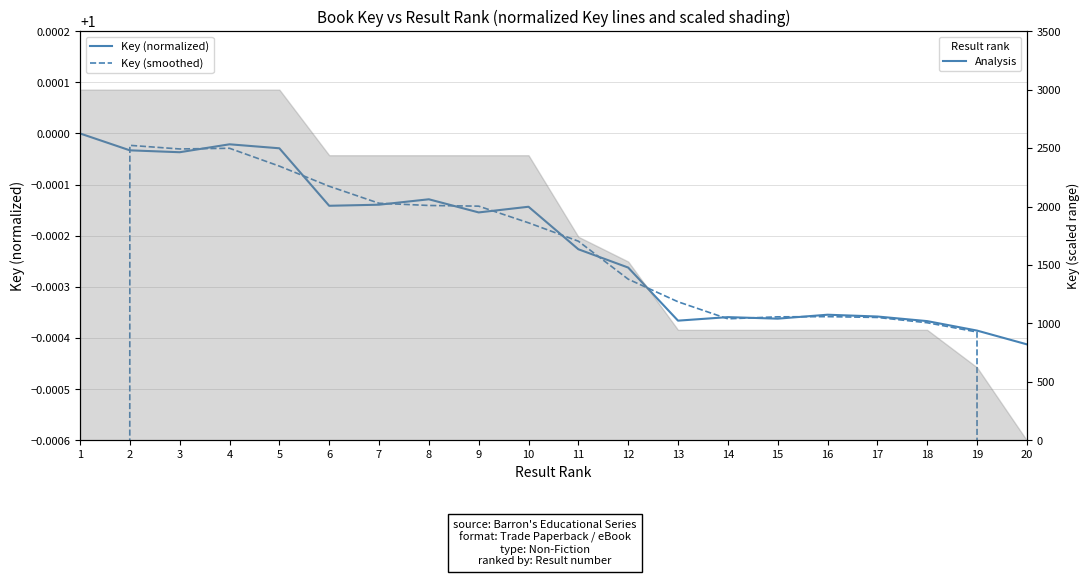

How many interior local valleys does the Key (smoothed) series have?

2